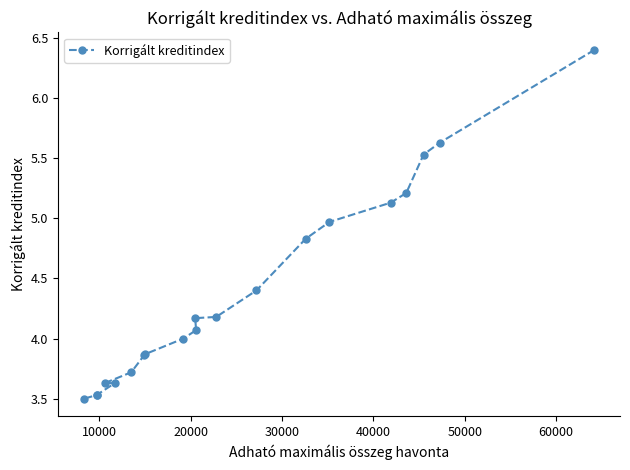

What is the average value?

4.4